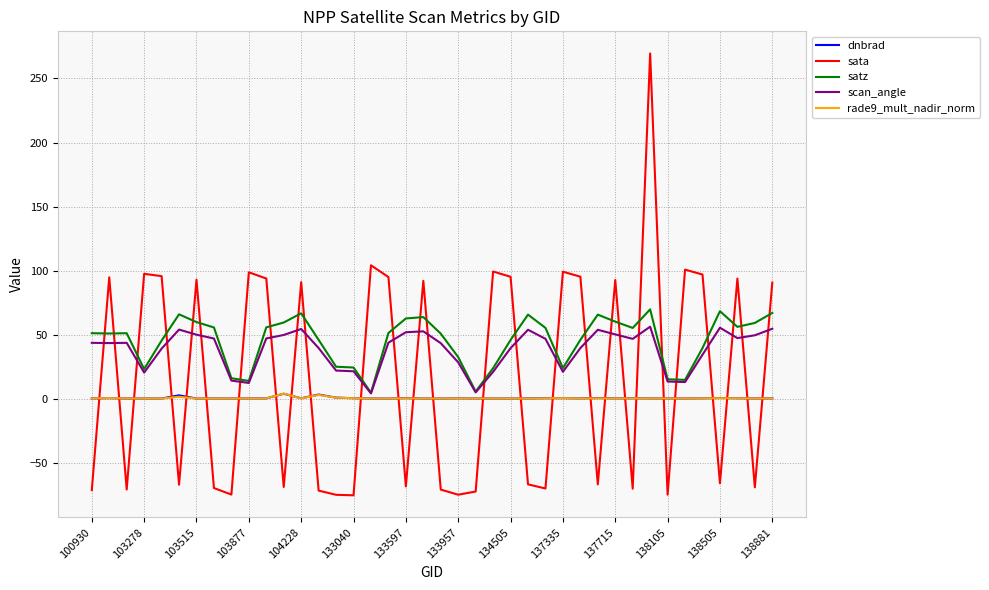

True or false: rade9_mult_nadir_norm and scan_angle intersect in this chart.

False